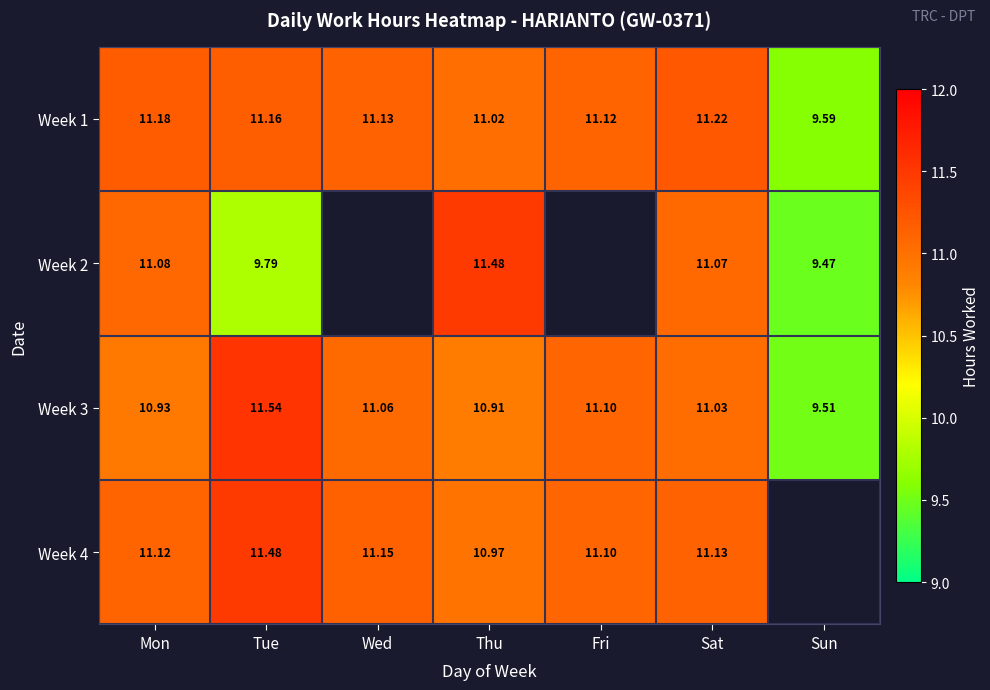

Is the value of Week 4 at Sat greater than the value of Week 3 at Sat?

Yes